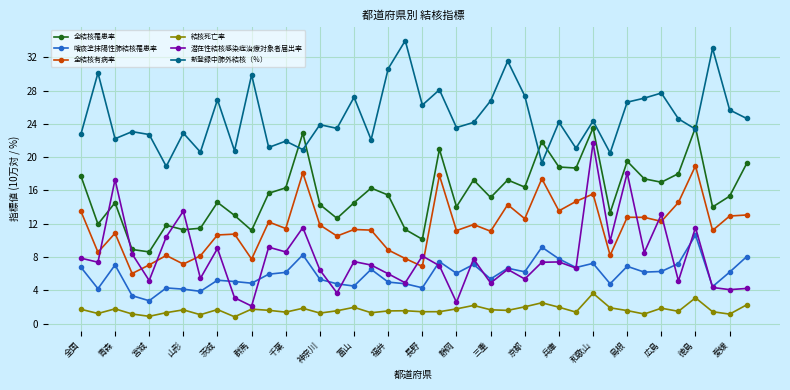

What is the difference between the maximum and second lowest values in the 全結核罹患率 series?

14.7